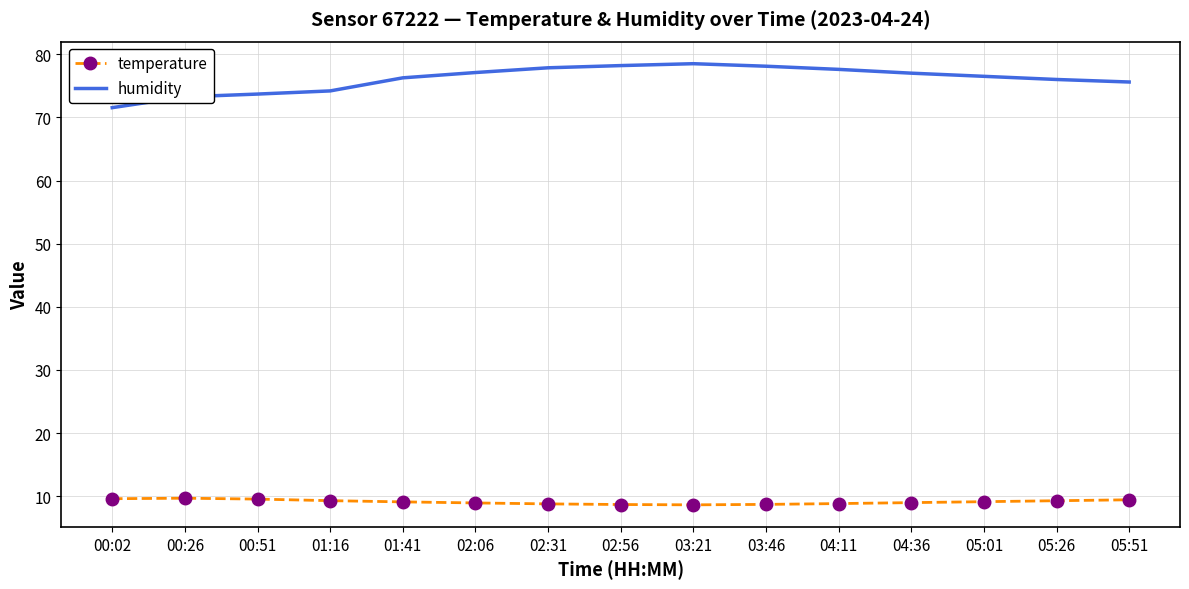

Rank the series by their average value, from highest to lowest.

humidity, temperature